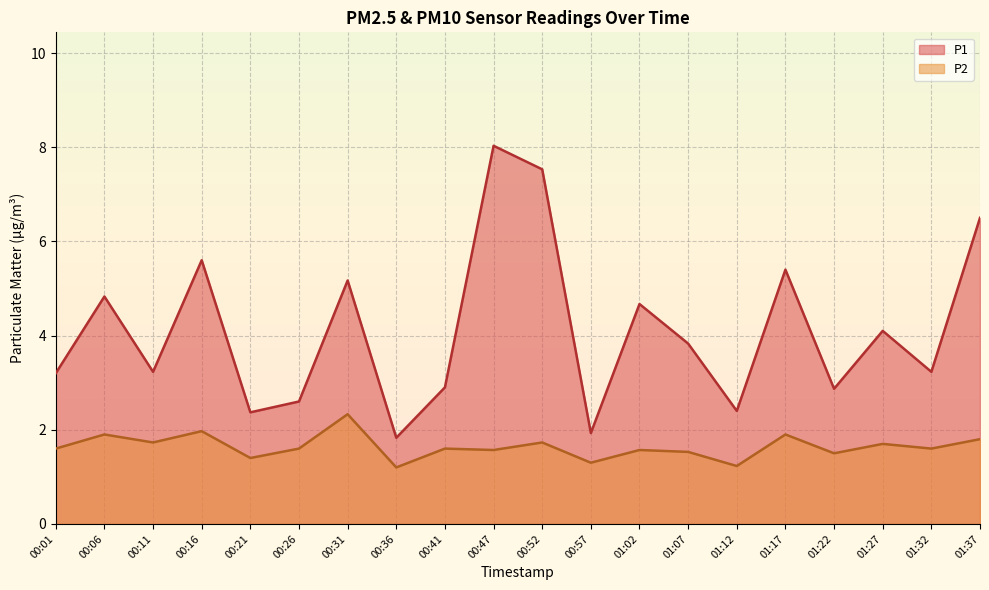

At which category does P1 reach its first local peak?

00:06